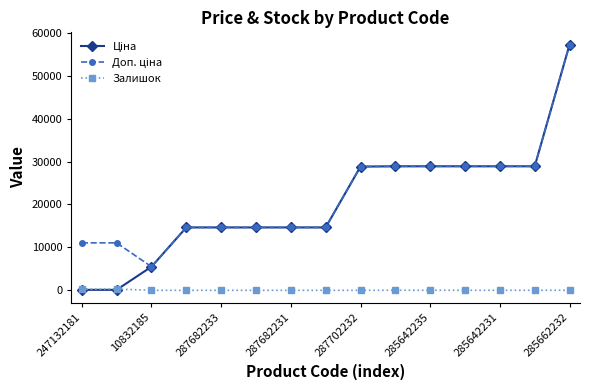

At how many categories does at least one series exceed 25083?

7